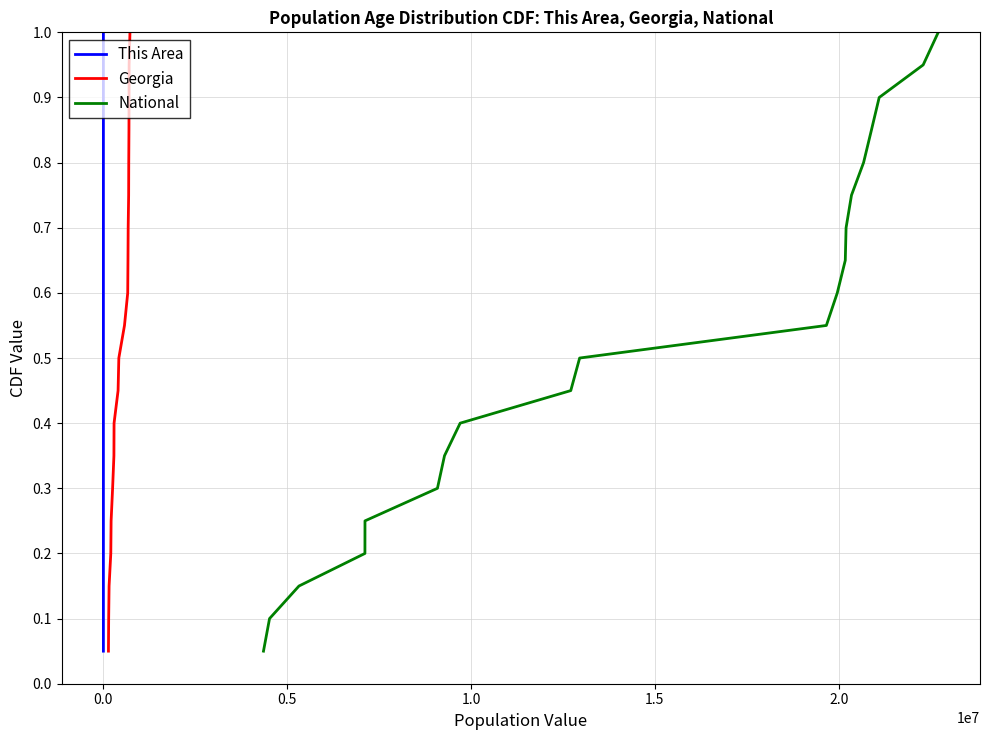

What is the sum of all Georgia values?

10.5